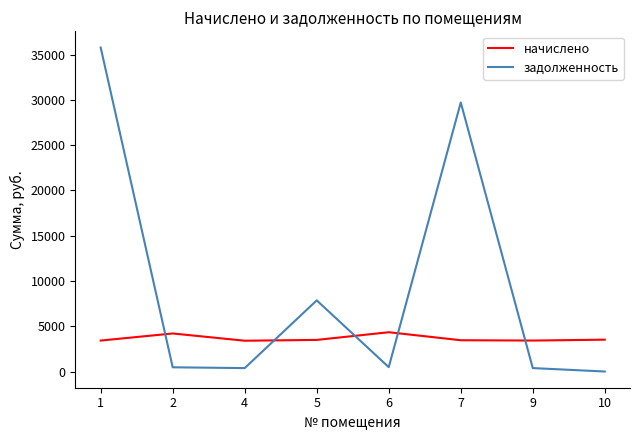

At which label is задолженность closest to 17889?

5